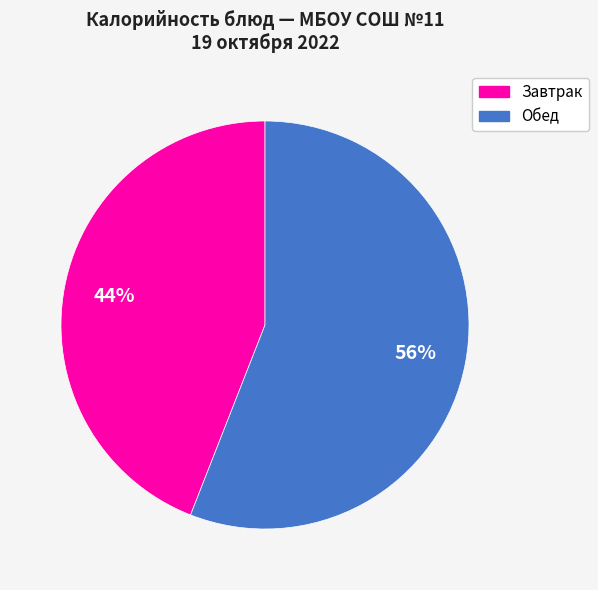

To the nearest percent, what is the average slice percentage?

50%